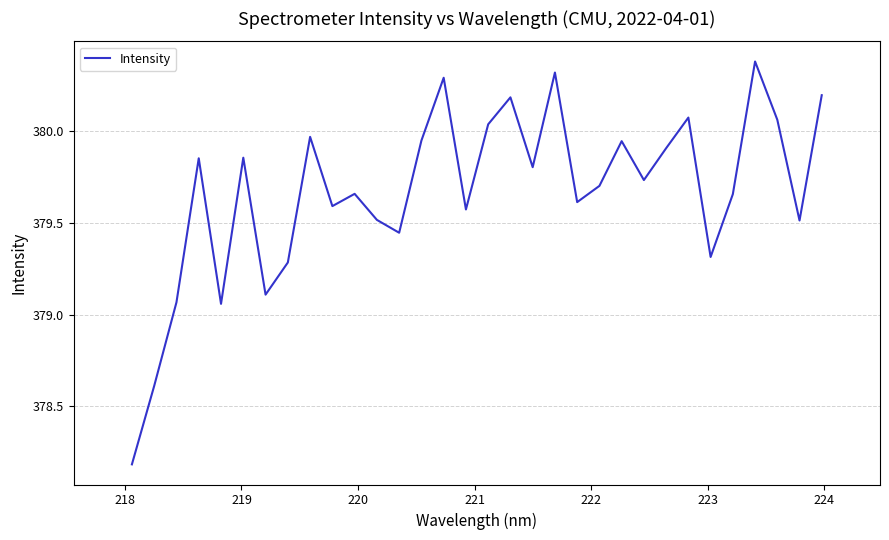

What is the difference between the maximum and minimum values?

2.2